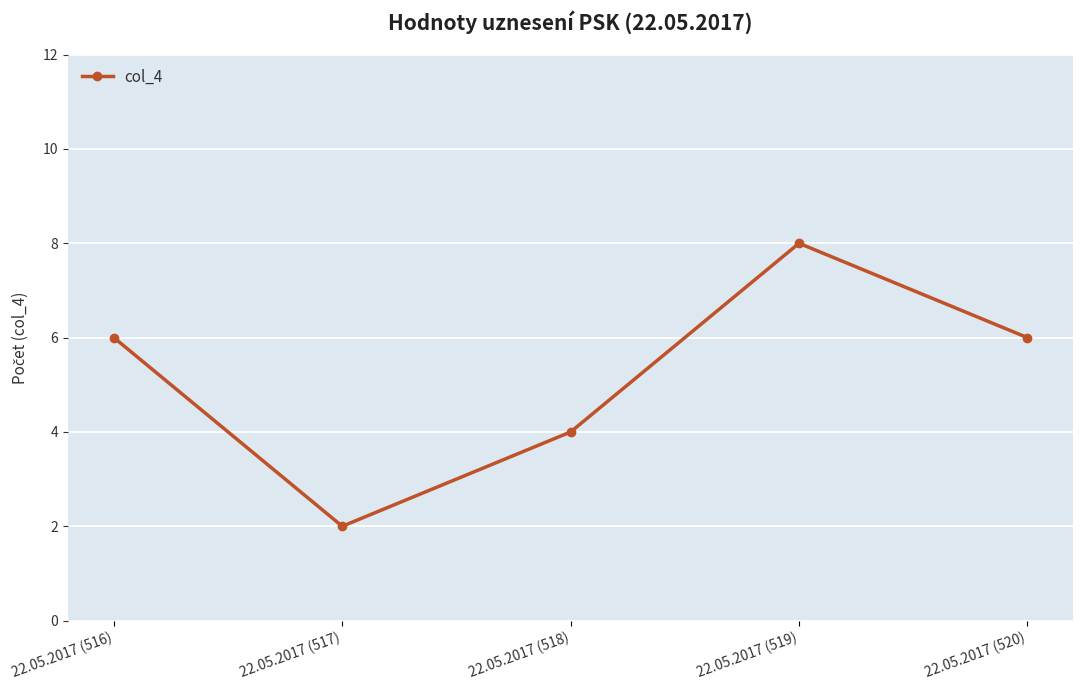

Reading left to right, transcribe all the data shown in this chart.

6	2	4	8	6